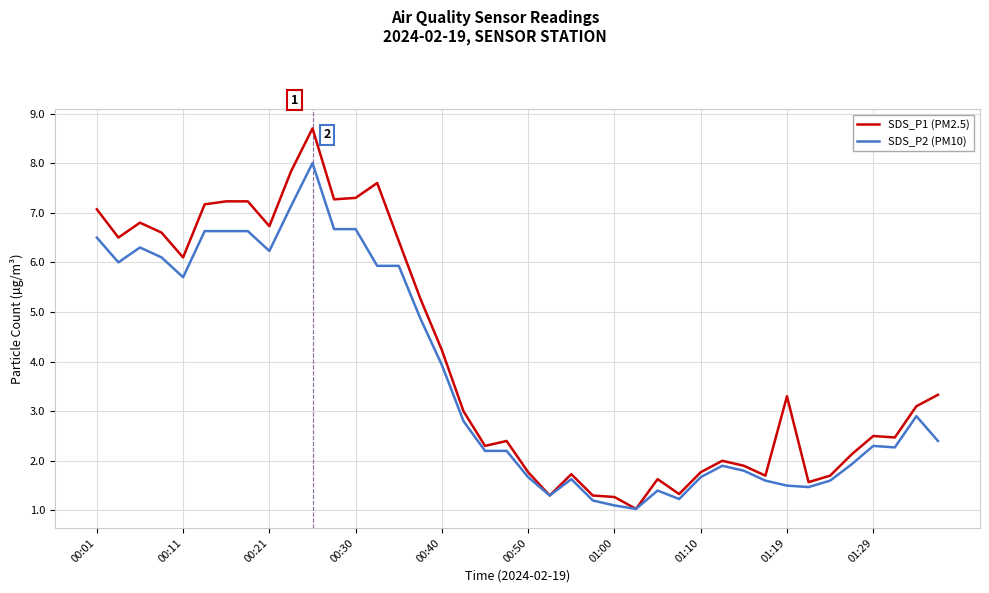

Reading left to right, extract all data points from this chart.

SDS_P1 (PM2.5): 7.1	6.5	6.8	6.6	6.1	7.2	7.2	7.2	6.7	7.8	8.7	7.3	7.3	7.6	6.4	5.3	4.2	3.0	2.3	2.4	1.8	1.3	1.7	1.3	1.3	1.0	1.6	1.3	1.8	2.0	1.9	1.7	3.3	1.6	1.7	2.1	2.5	2.5	3.1	3.3
SDS_P2 (PM10): 6.5	6.0	6.3	6.1	5.7	6.6	6.6	6.6	6.2	7.1	8.0	6.7	6.7	5.9	5.9	4.9	3.9	2.8	2.2	2.2	1.7	1.3	1.6	1.2	1.1	1.0	1.4	1.2	1.7	1.9	1.8	1.6	1.5	1.5	1.6	1.9	2.3	2.3	2.9	2.4